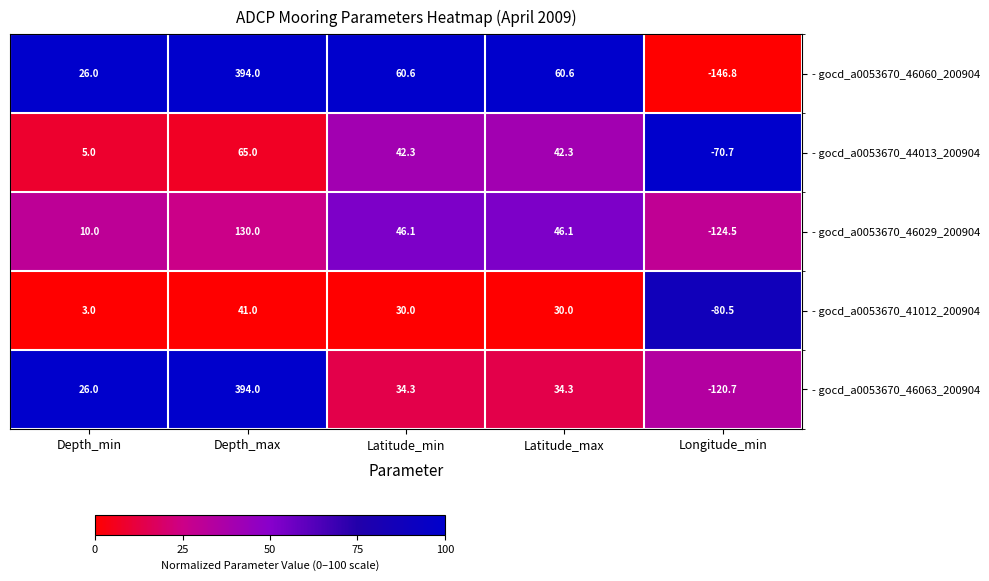

True or false: - gocd_a0053670_41012_200904 has a value of 43.0 at Latitude_max.

False